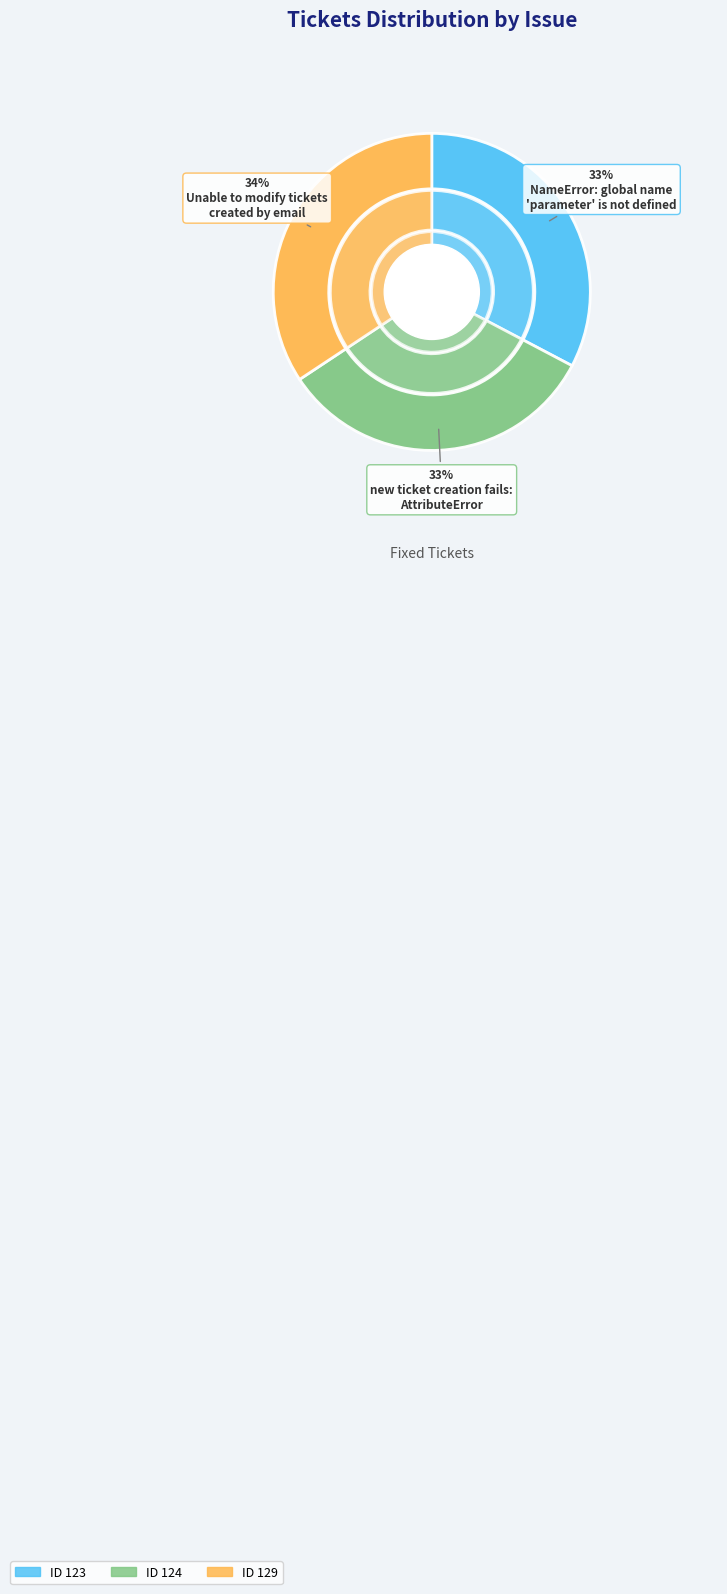

Combined, what portion of the pie is new ticket creation fails:
AttributeError and NameError: global name
'parameter' is not defined?

65.7%